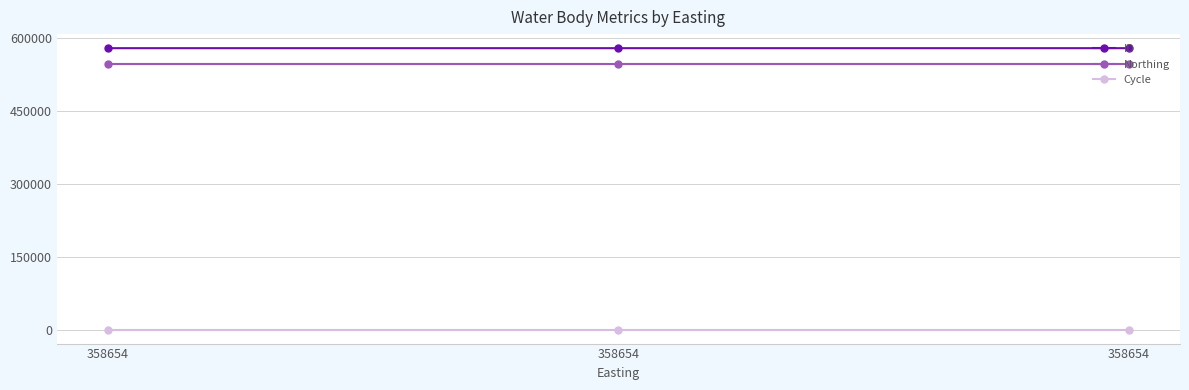

How many data points in ID are less than 579962?

1